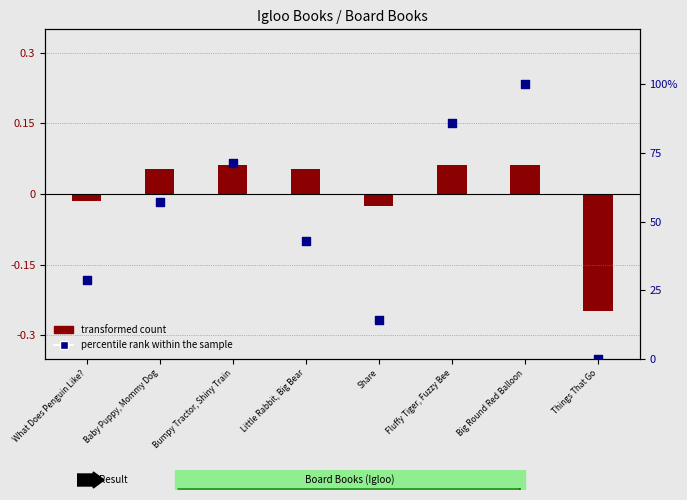

Which series contains the highest Y value?

percentile rank within the sample